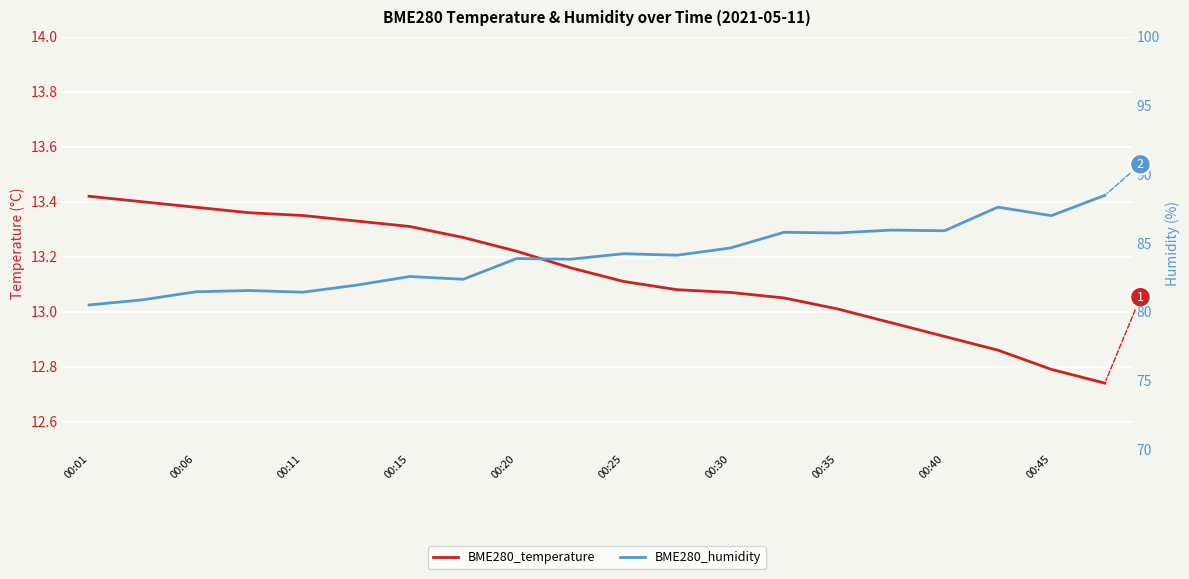

Does the chart display data point markers on the line(s)?

No